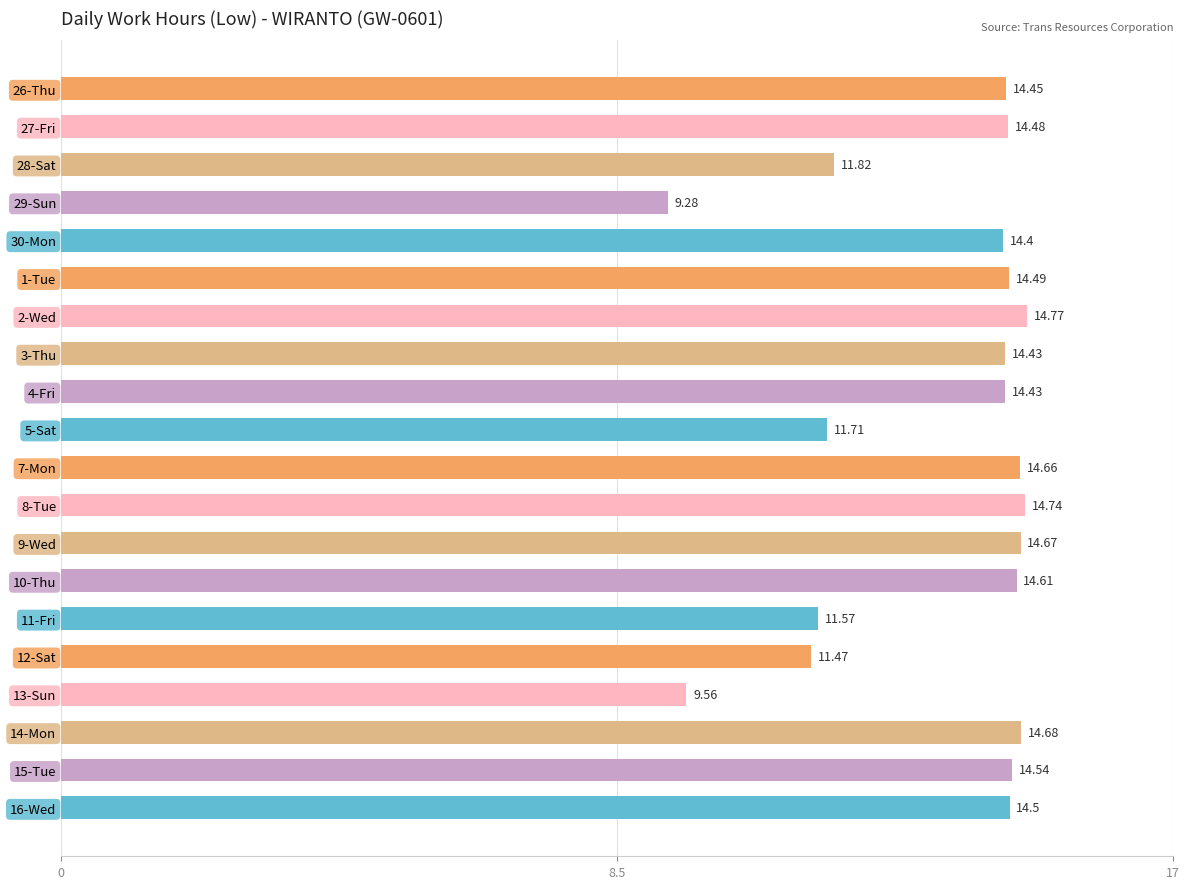

What is the difference between the maximum and second lowest values?

5.2